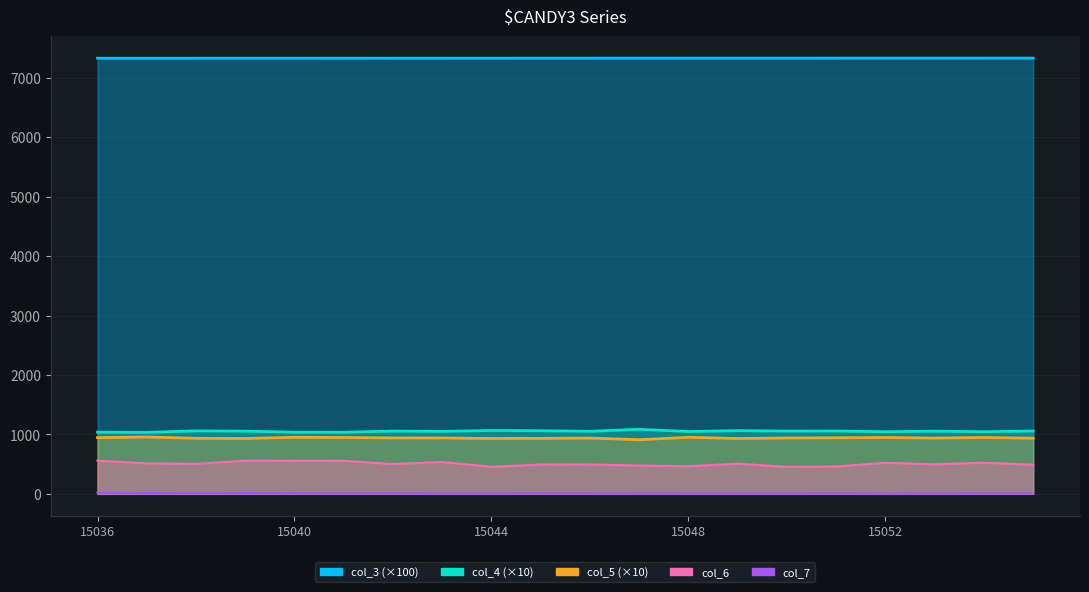

Reading left to right, list all the values displayed in this chart.

col_3: 15036=7329.2	15037=7329.3	15038=7329.4	15039=7329.5	15040=7329.6	15041=7329.8	15042=7329.9	15043=7330.0	15044=7330.1	15045=7330.2	15046=7330.3	15047=7330.4	15048=7330.5	15049=7330.7	15050=7330.8	15051=7330.9	15052=7331.0	15053=7331.1	15054=7331.2	15055=7331.3
col_4: 15036=1037.8	15037=1034.6	15038=1060.2	15039=1055.2	15040=1037.4	15041=1036.5	15042=1056.2	15043=1051.5	15044=1066.4	15045=1062.4	15046=1052.9	15047=1086.5	15048=1048.7	15049=1064.3	15050=1056.3	15051=1057.8	15052=1045.5	15053=1055.7	15054=1045.5	15055=1057.7
col_5: 15036=946.4	15037=957.0	15038=935.1	15039=931.8	15040=952.3	15041=949.0	15042=941.3	15043=941.0	15044=932.1	15045=934.6	15046=939.0	15047=911.5	15048=951.7	15049=931.8	15050=940.8	15051=943.6	15052=948.5	15053=939.3	15054=948.5	15055=936.8
col_6: 15036=559.0	15037=513.0	15038=505.0	15039=558.0	15040=556.0	15041=555.0	15042=502.0	15043=536.0	15044=455.0	15045=493.0	15046=494.0	15047=476.0	15048=465.0	15049=507.0	15050=454.0	15051=460.0	15052=523.0	15053=497.0	15054=524.0	15055=489.0
col_7: 15036=22.0	15037=13.0	15038=17.0	15039=14.0	15040=12.0	15041=11.0	15042=12.0	15043=7.0	15044=7.0	15045=12.0	15046=9.0	15047=6.0	15048=7.0	15049=8.0	15050=7.0	15051=11.0	15052=5.0	15053=8.0	15054=10.0	15055=9.0